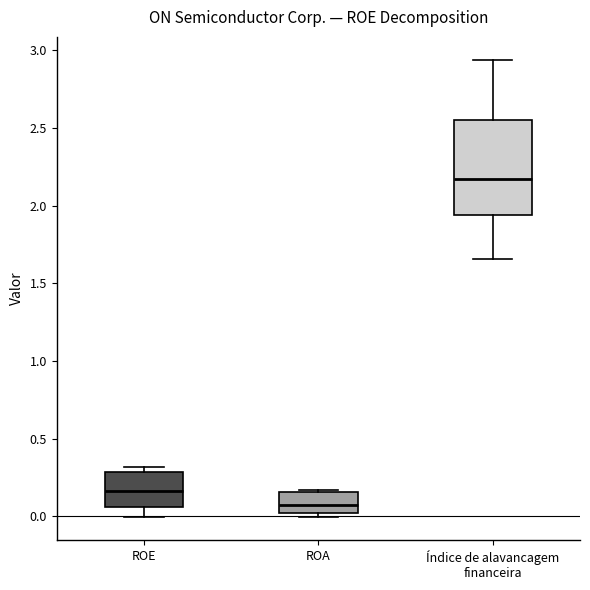

Comparing the boxes themselves (not the whiskers), which one is the tallest?

Índice de alavancagem financeira